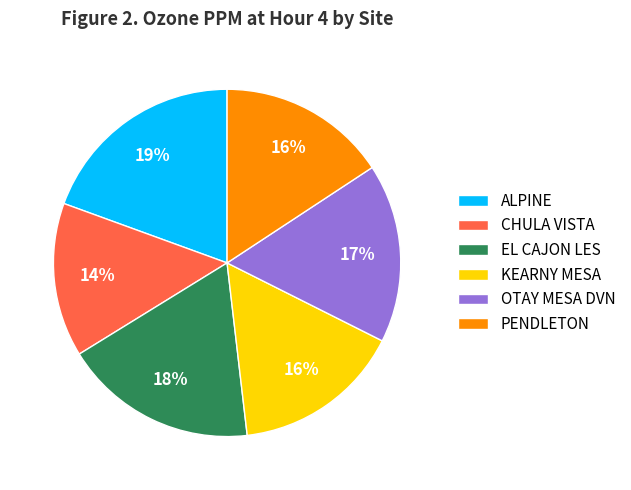

What is the smallest slice in the pie chart?

CHULA VISTA